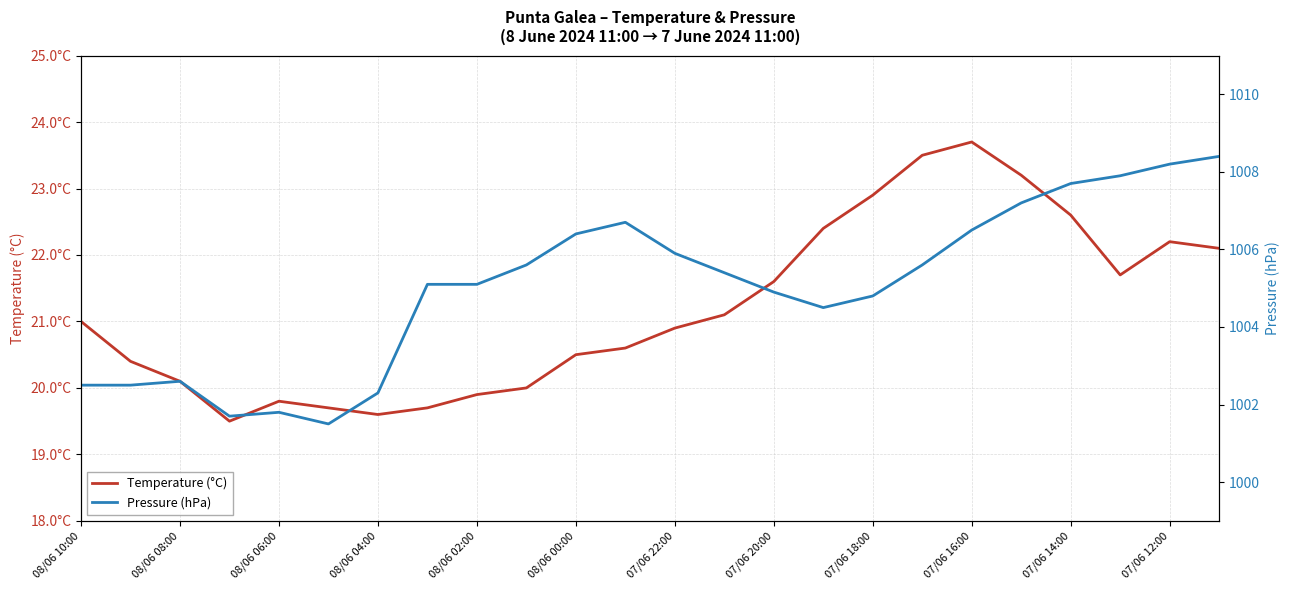

At which label is Pressure (hPa) closest to 1004?

15